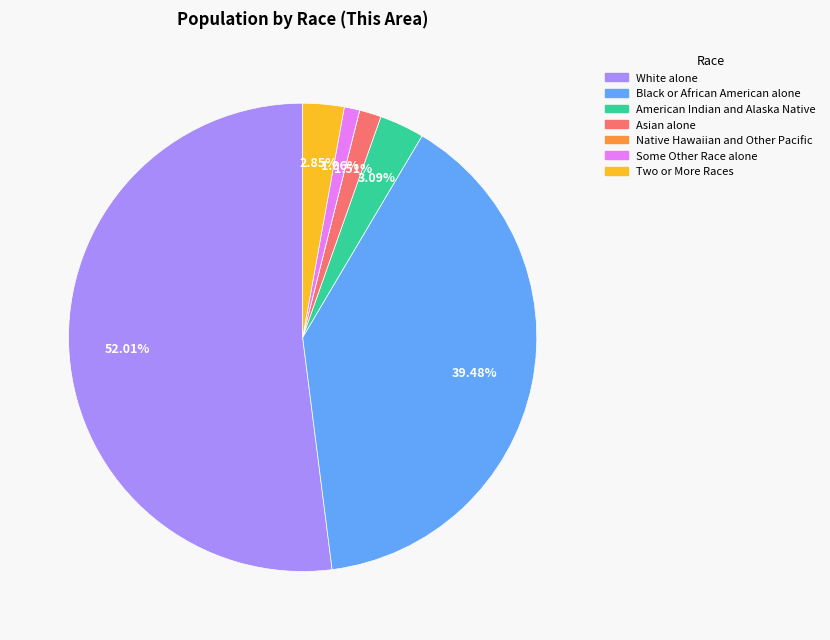

To the nearest percent, what is the difference between the largest and smallest slice percentages?

52%